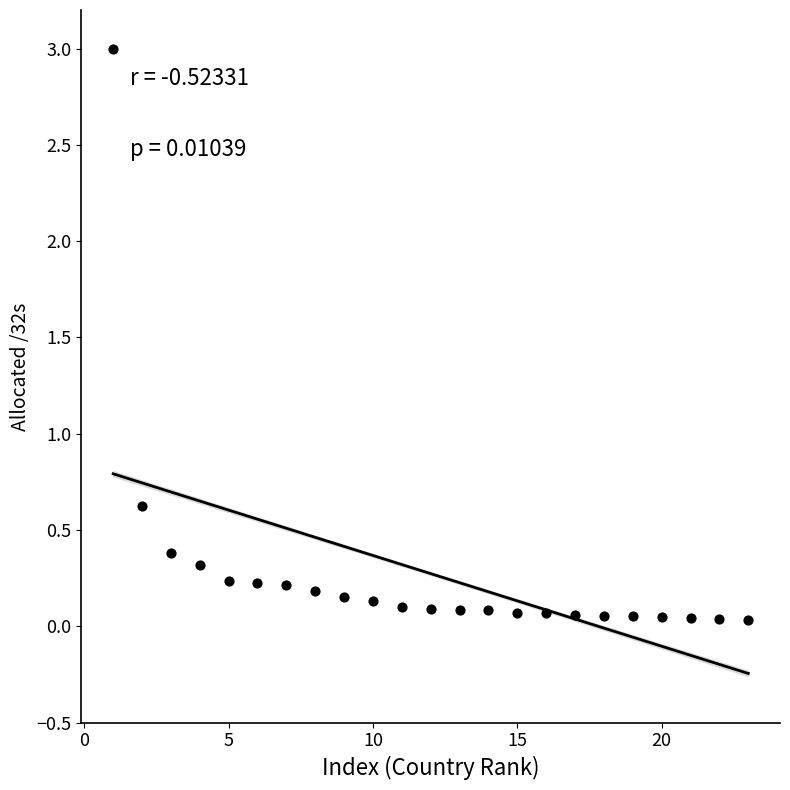

What is the range of Y values (max minus min)?

3.0